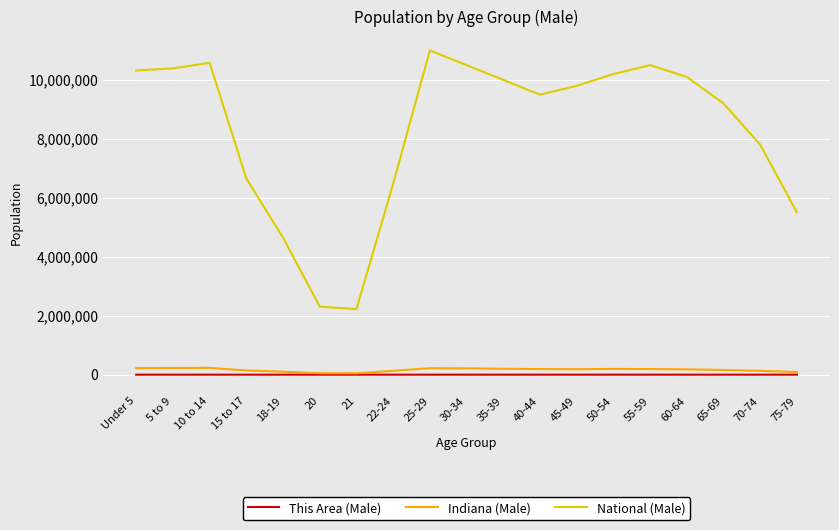

At which label does Indiana (Male) first exceed 185000?

Under 5